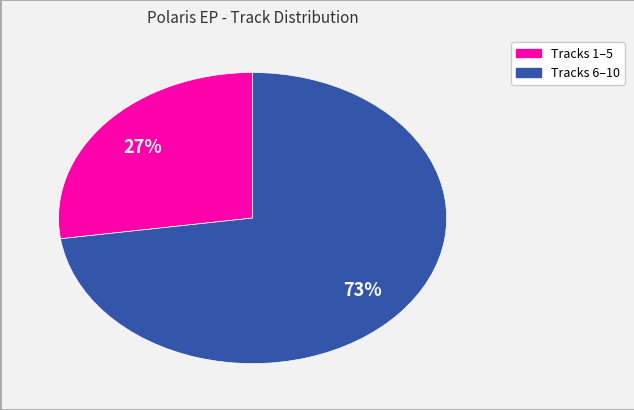

Is there any slice that represents more than half of the pie?

Yes